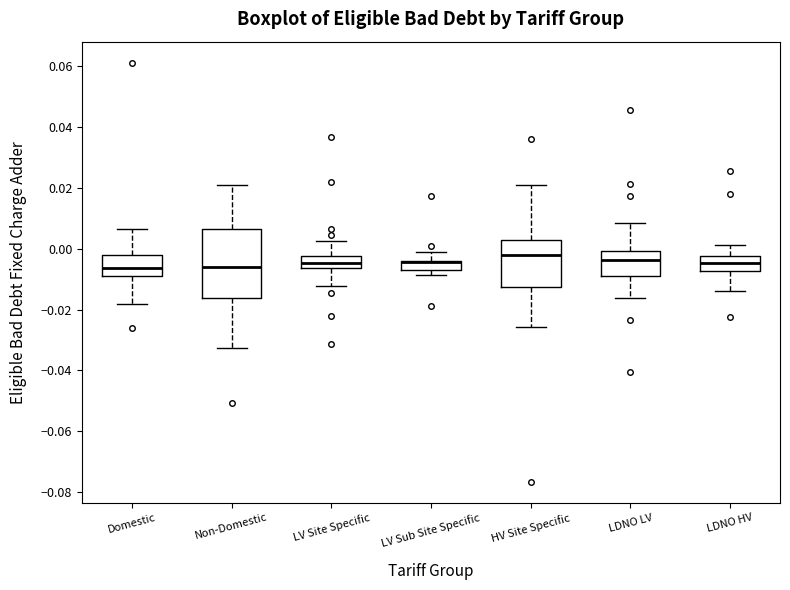

Where is the upper edge of the box for LV Site Specific on the y-axis? The values are not printed on the chart, so give them approximately, as read against the axis.

-0.002